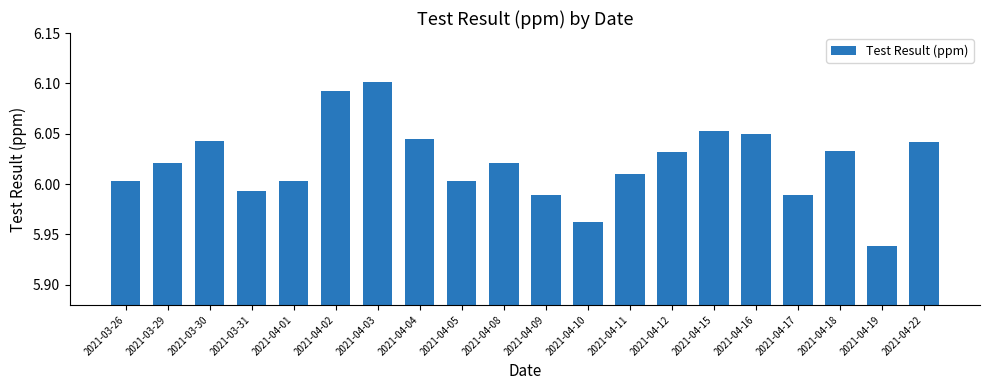

The value at 2021-03-29 is 2.9. True or false?

False